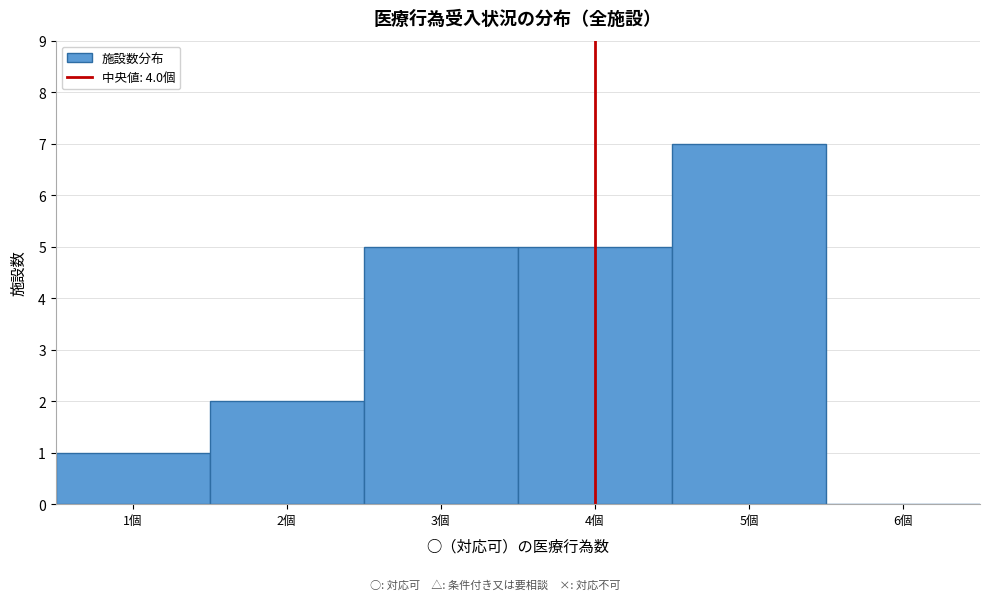

How tall is the bar that spans 1.5 to 2.5 on the x-axis? The values are not printed on the chart, so give them approximately, as read against the axis.

2